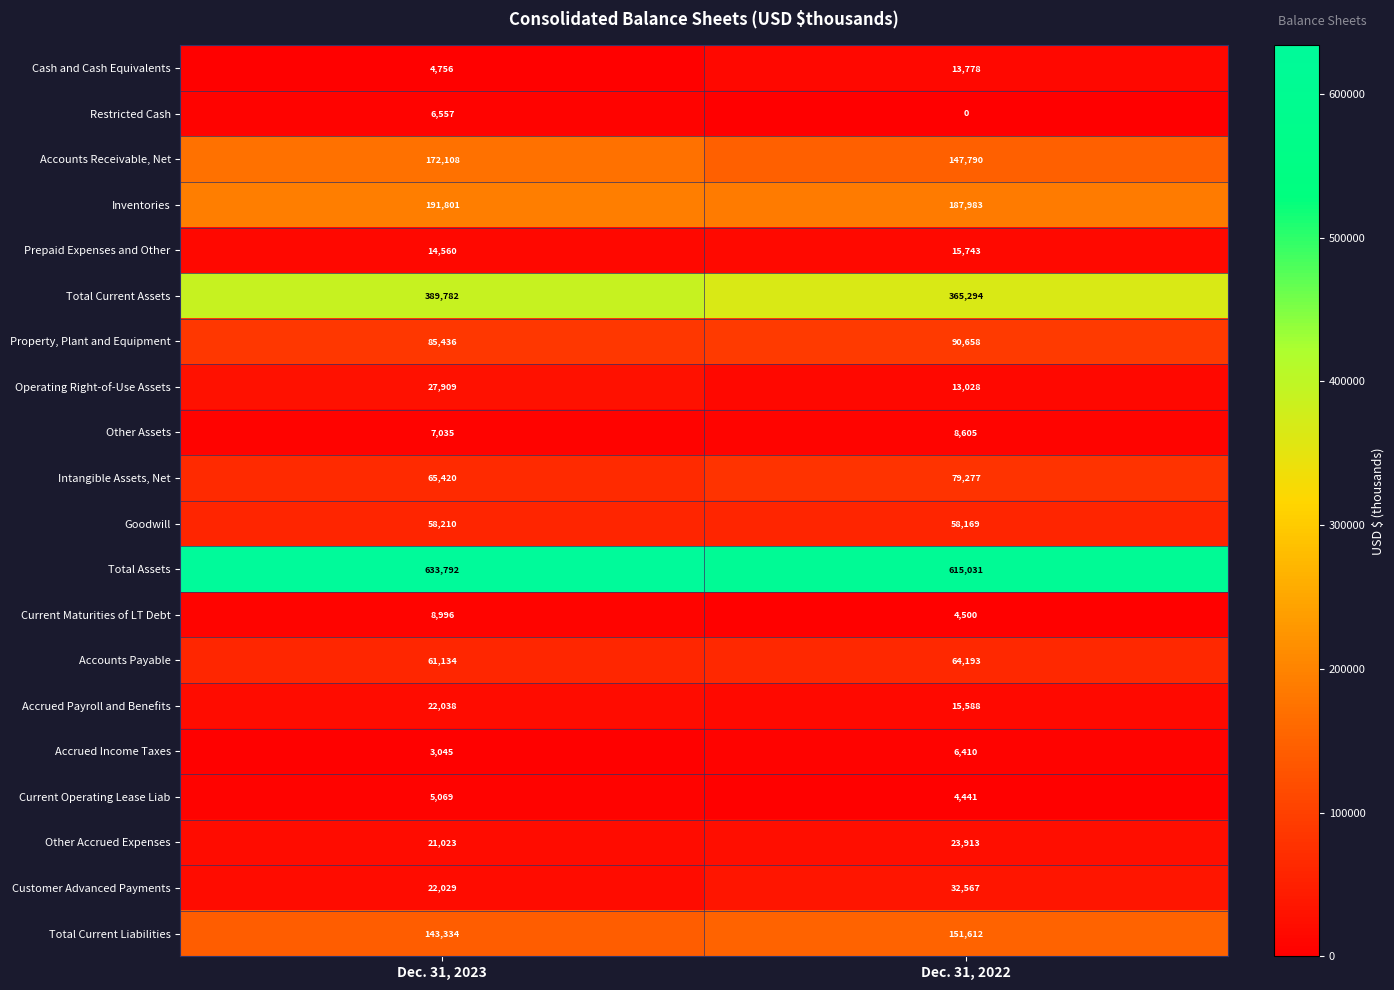

Which series changed the most between Dec. 31, 2023 and Dec. 31, 2022?

Total Current Assets